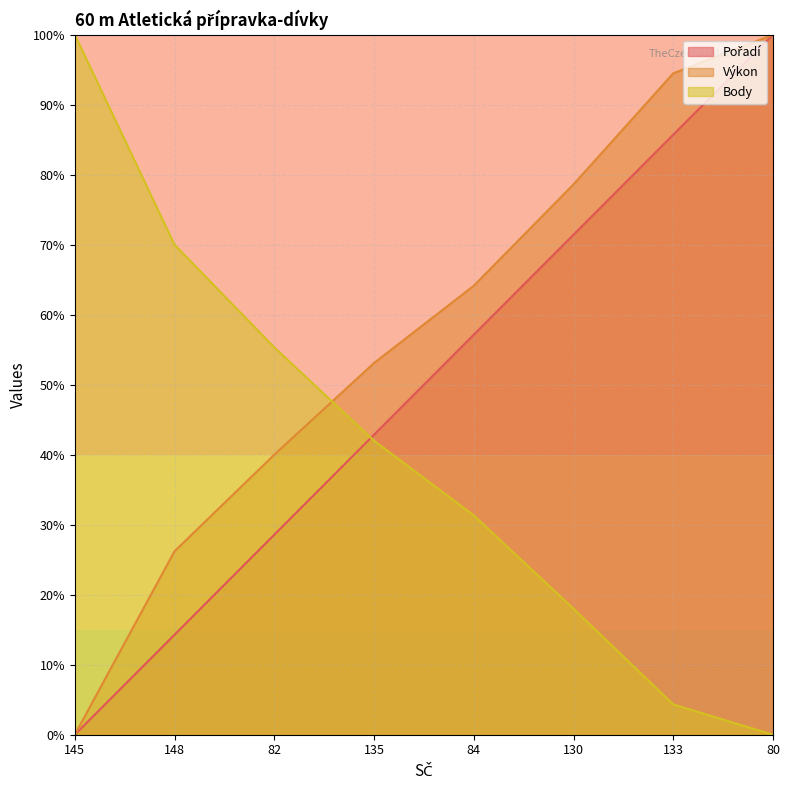

What is the maximum value for Výkon?

100.0